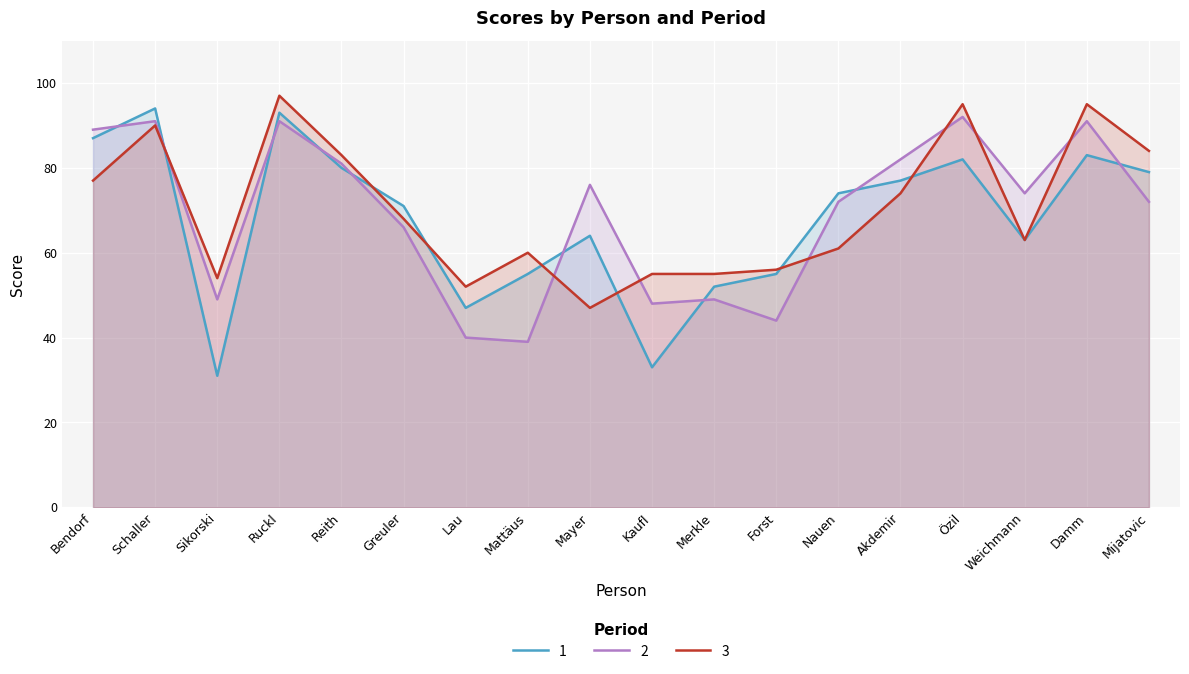

The value of 1 at Lau is 31. True or false?

False